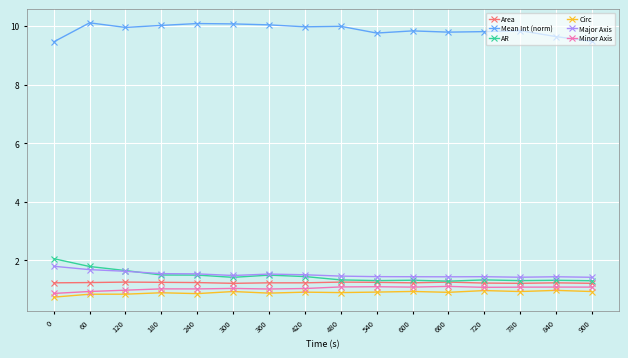

What value does the Circ series have at 120?

0.8